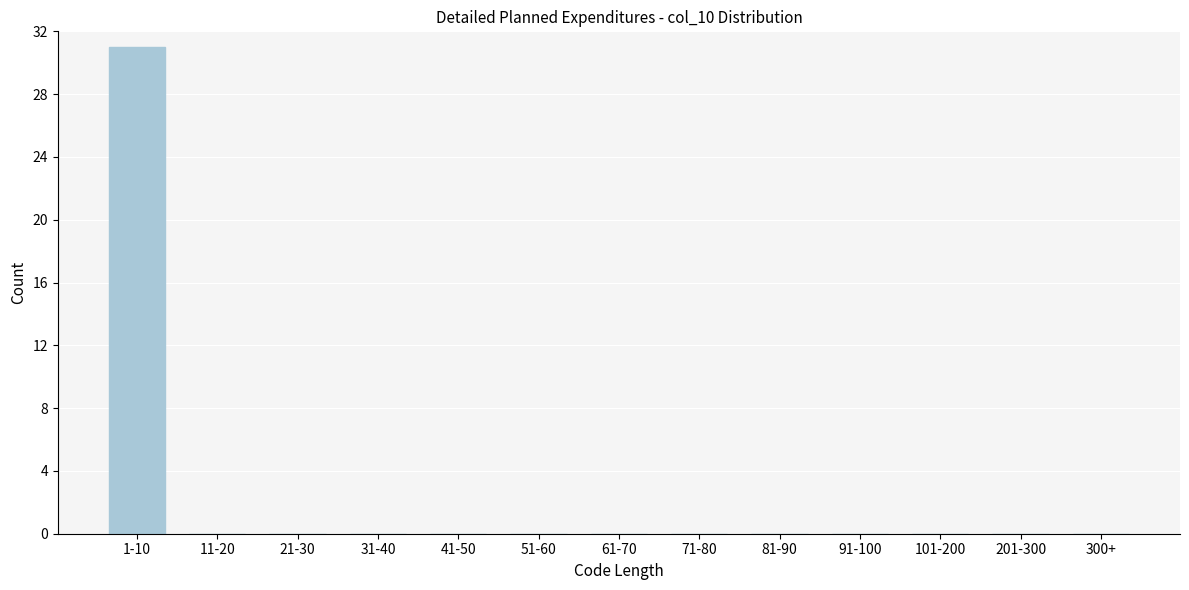

Reading right to left, list all the values displayed in this chart.

300+=0	201-300=0	101-200=0	91-100=0	81-90=0	71-80=0	61-70=0	51-60=0	41-50=0	31-40=0	21-30=0	11-20=0	1-10=31